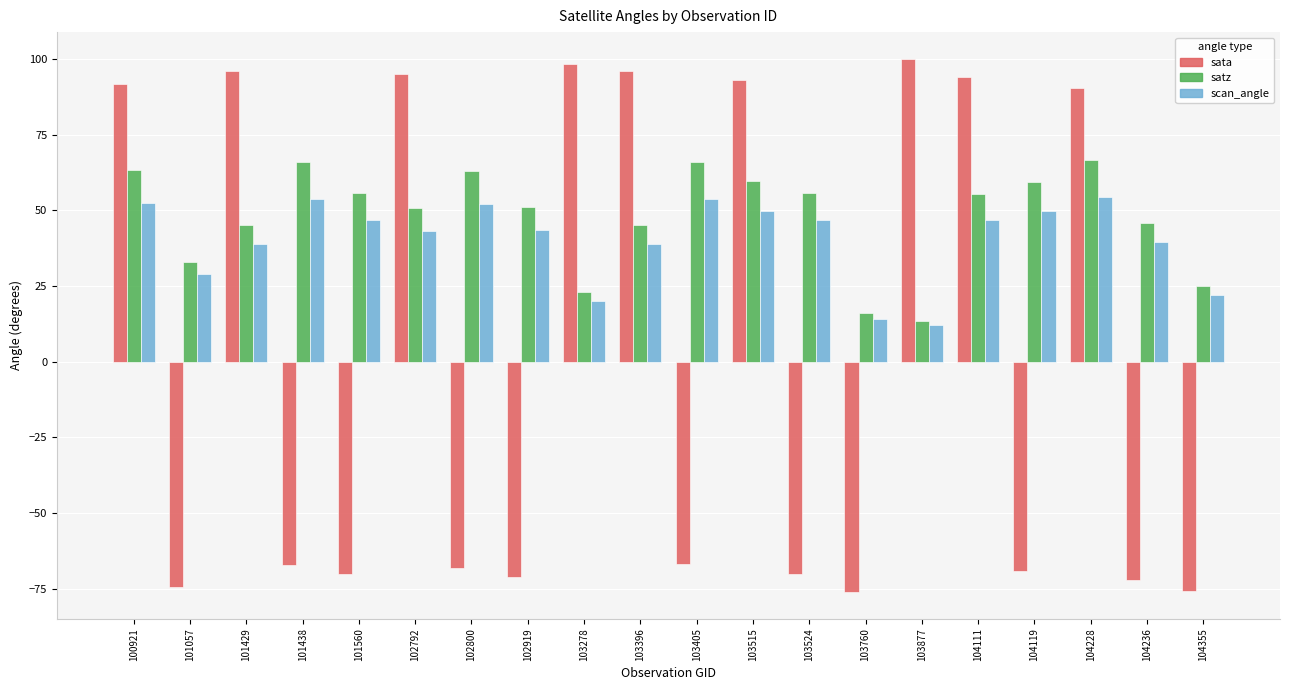

Which series has the widest spread of values?

sata